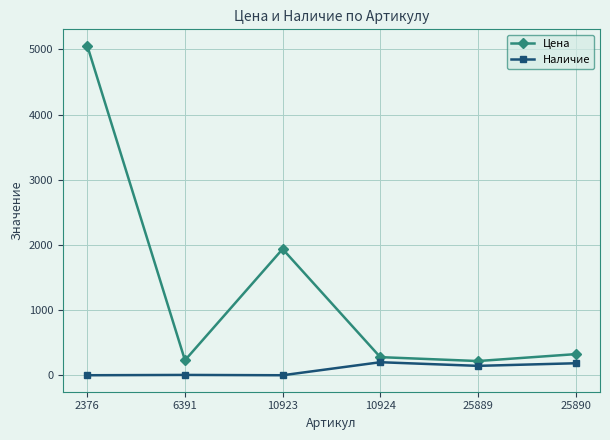

How many data points in Цена are less than 324?

3